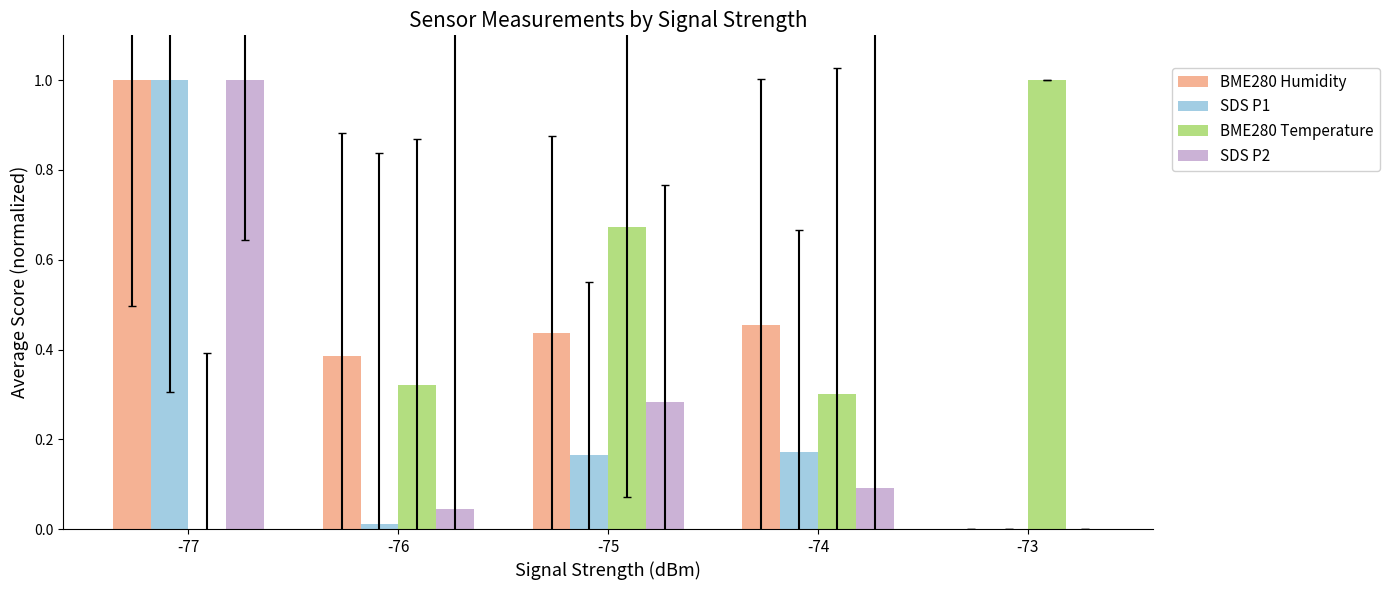

Is it true that SDS P2 equals 0.0 at -76?

True